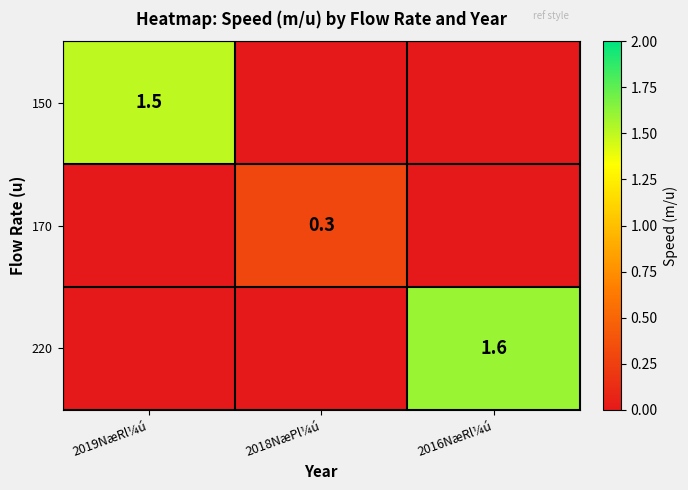

At which category does the chart reach its minimum across all series?

2018NæPl¼ú